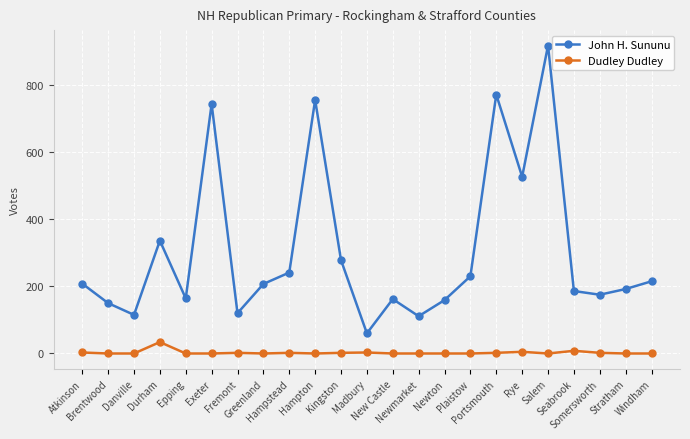

List the series in order of their overall mean, highest first.

John H. Sununu, Dudley Dudley